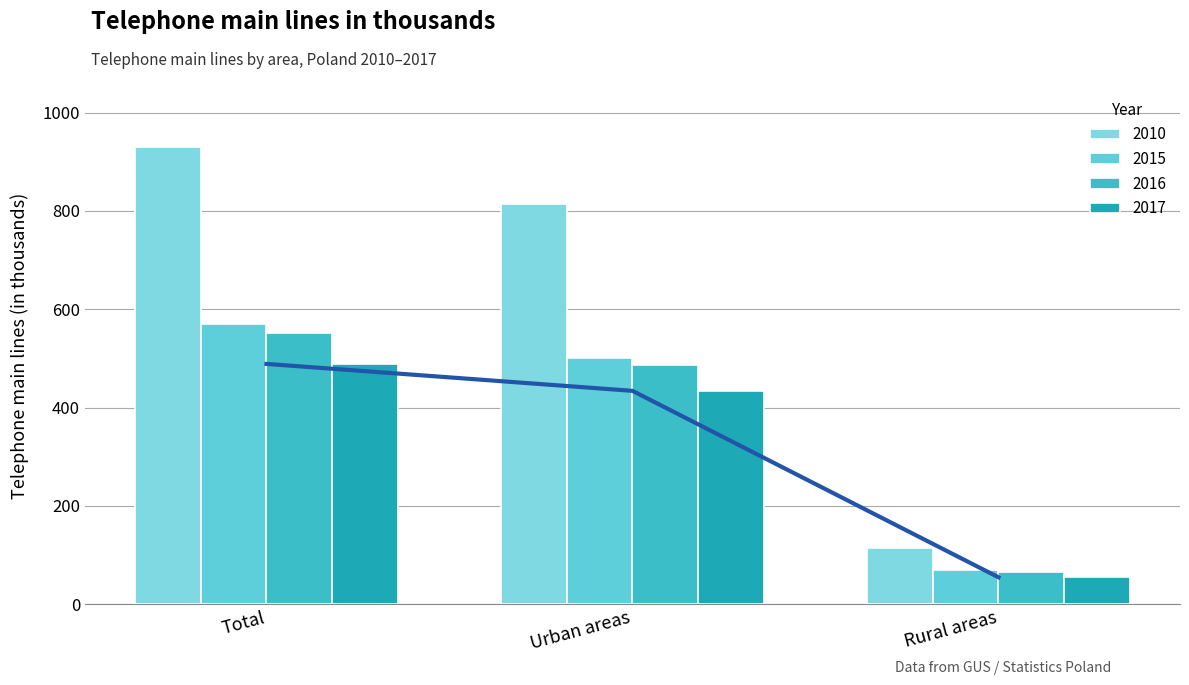

Does the chart contain stacked bars?

No